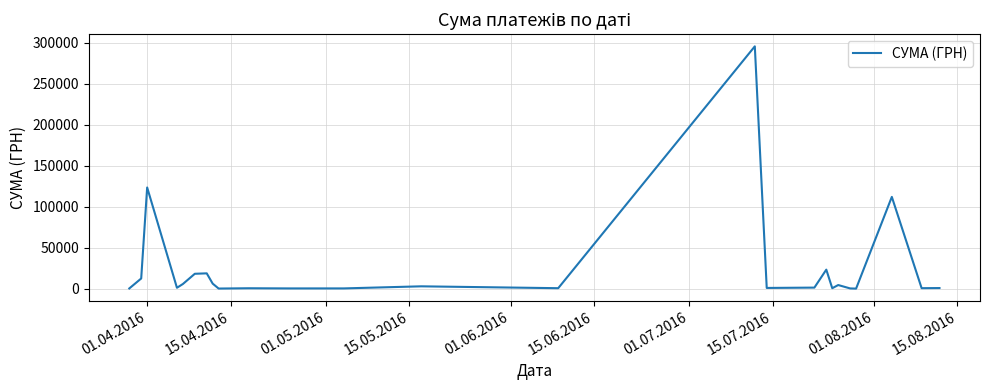

True or false: the data has more than 2 interior local peaks.

True